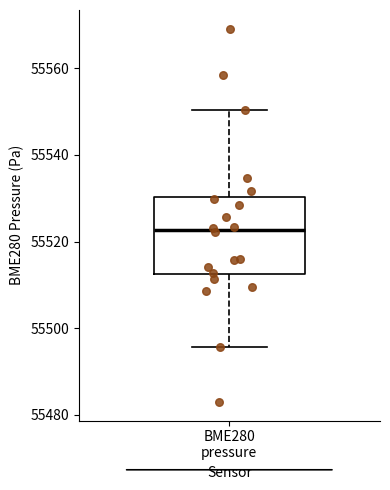

Transcribe this box plot: give where the median line is, the range the box spans, and where the two whiskers end, as read against the y-axis. The values are not printed on the chart, so give them approximately, as read against the axis.

median 55522, box 55512 to 55530, whiskers 55496 to 55550